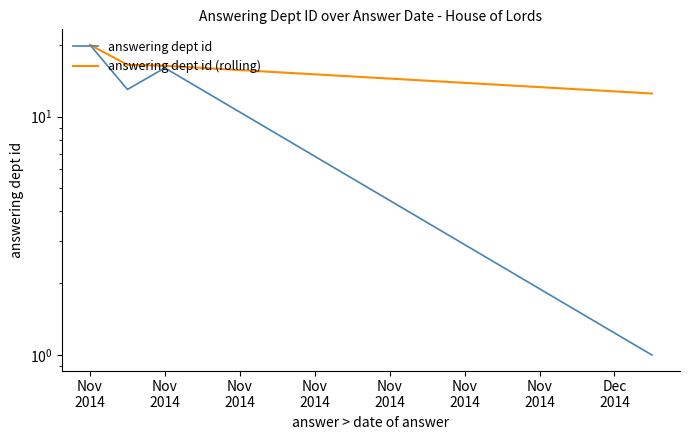

True or false: answering dept id (rolling) and answering dept id cross at least once.

False